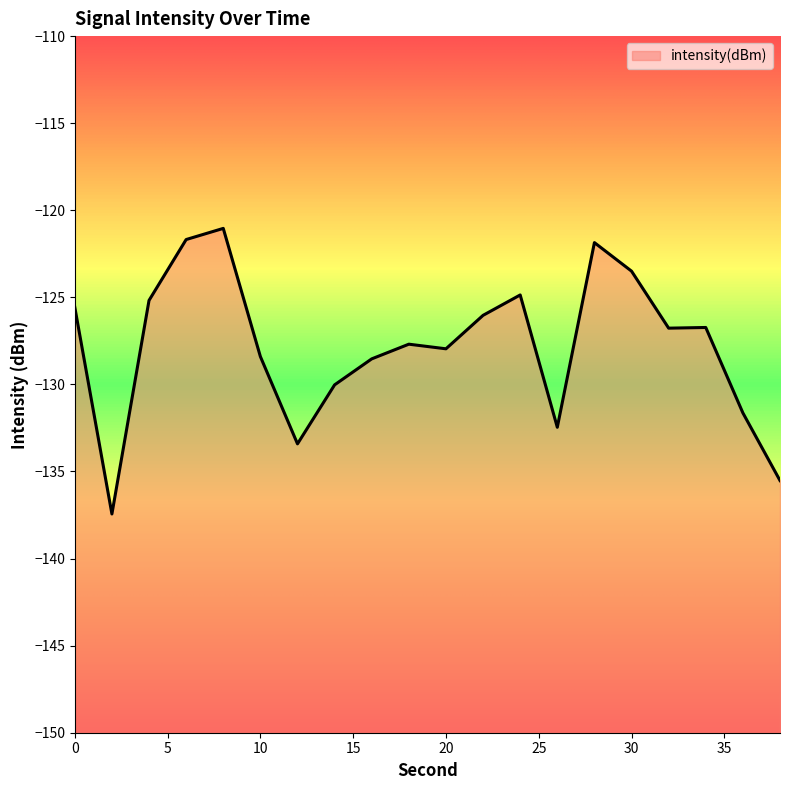

Reading right to left, what are all the values shown in this chart?

38=-135.5	36=-131.6	34=-126.7	32=-126.8	30=-123.5	28=-121.9	26=-132.5	24=-124.9	22=-126.0	20=-128.0	18=-127.7	16=-128.5	14=-130.0	12=-133.4	10=-128.4	8=-121.0	6=-121.7	4=-125.2	2=-137.4	0=-125.6